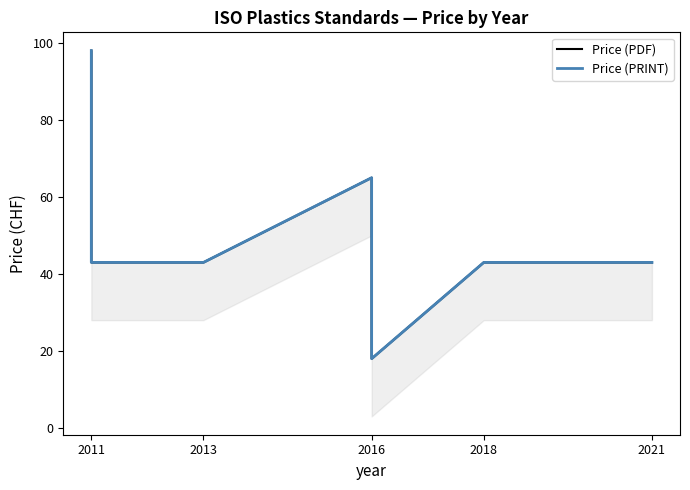

How many Price (PDF) values are between 43 and 65?

6